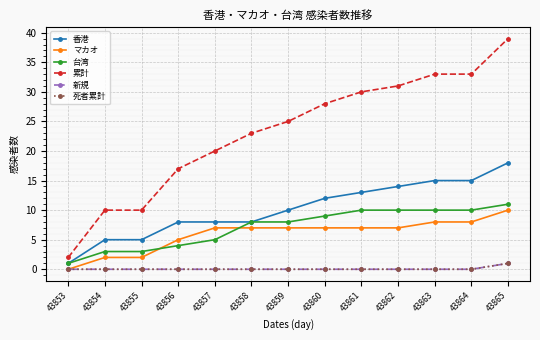

Between 43854 and 43858, which series saw the biggest shift?

累計